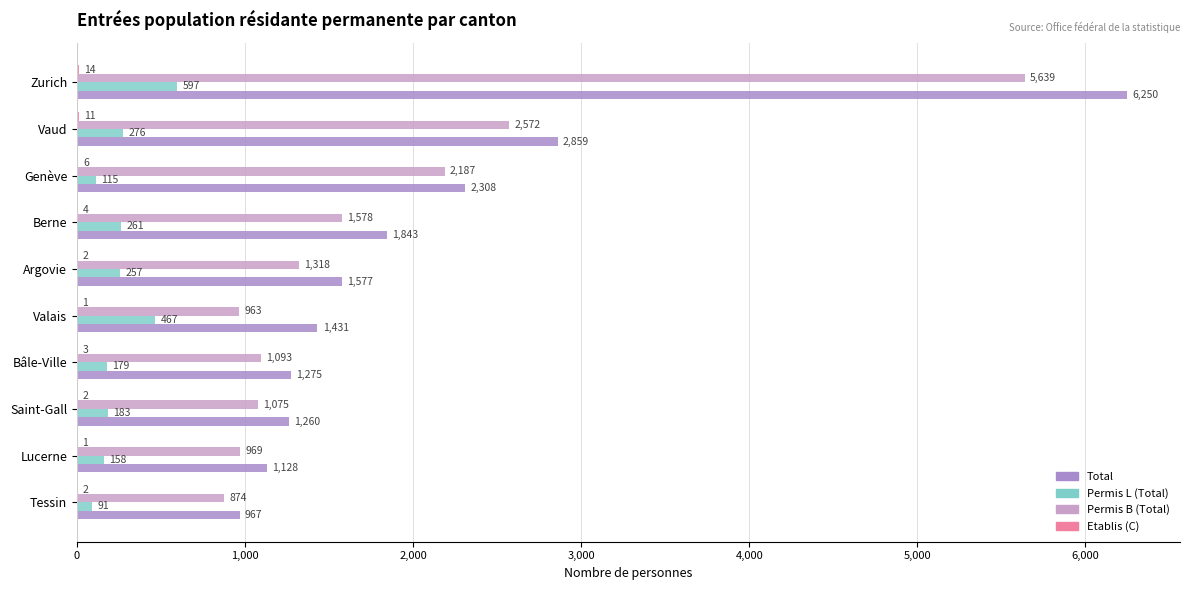

What is the greatest value displayed?

6250